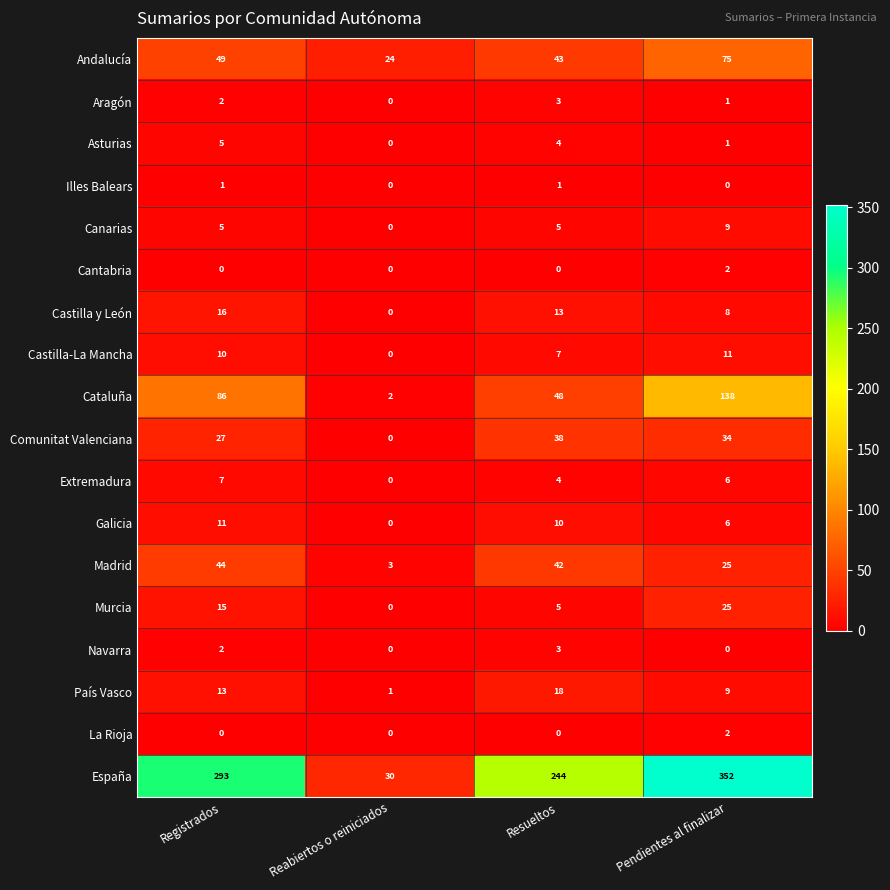

Count the Castilla y León values in the range 8 to 16.

3